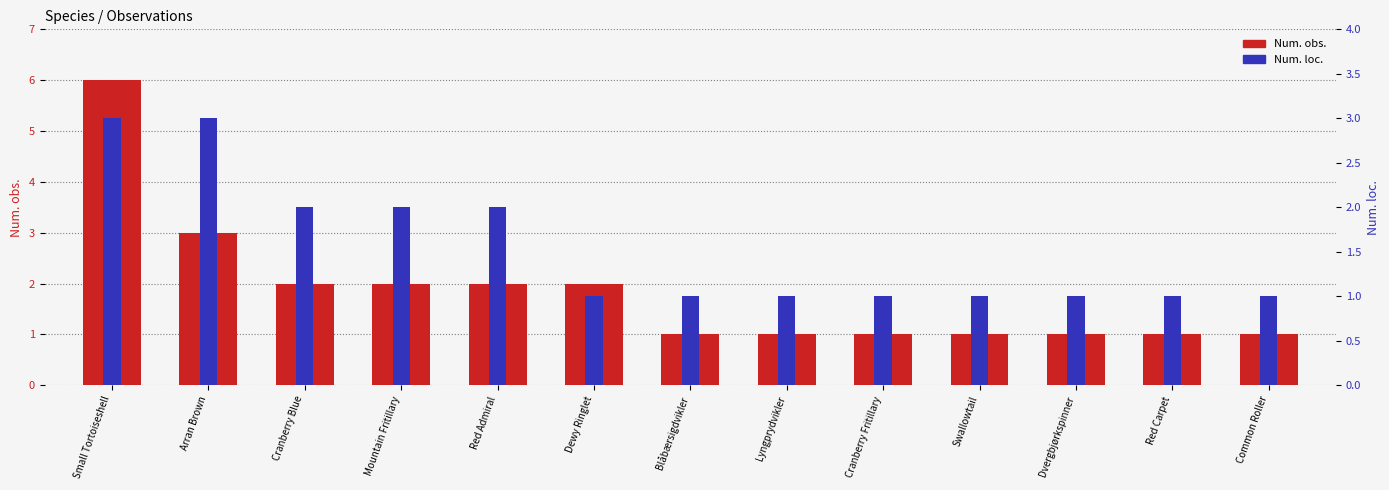

What is the sum of the Num. obs. values at Common Roller and Cranberry Fritillary?

2